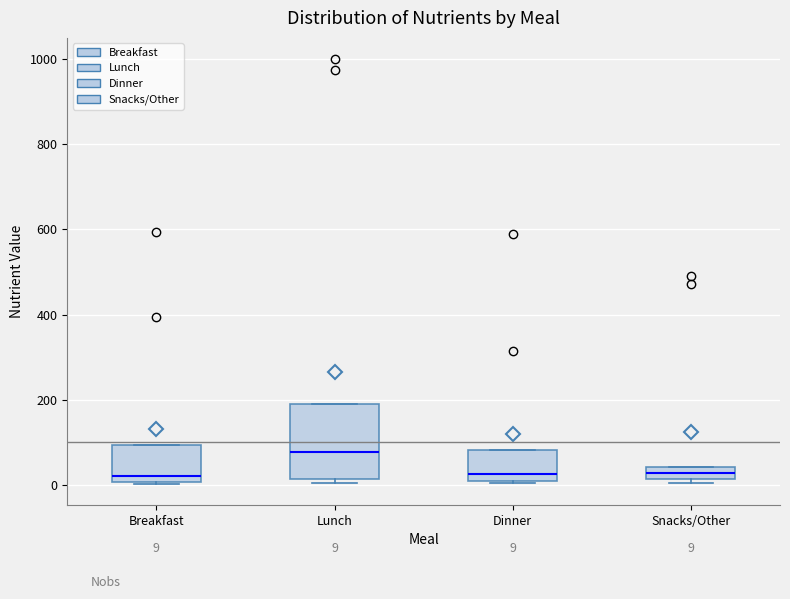

Comparing the boxes themselves (not the whiskers), which one is the tallest?

Lunch